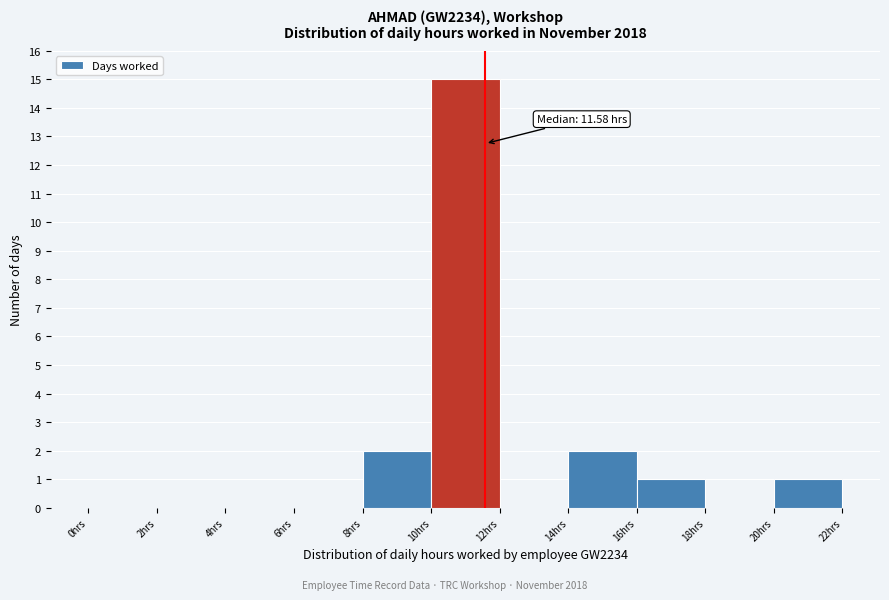

Which range on the x-axis has the tallest bar?

10 to 12